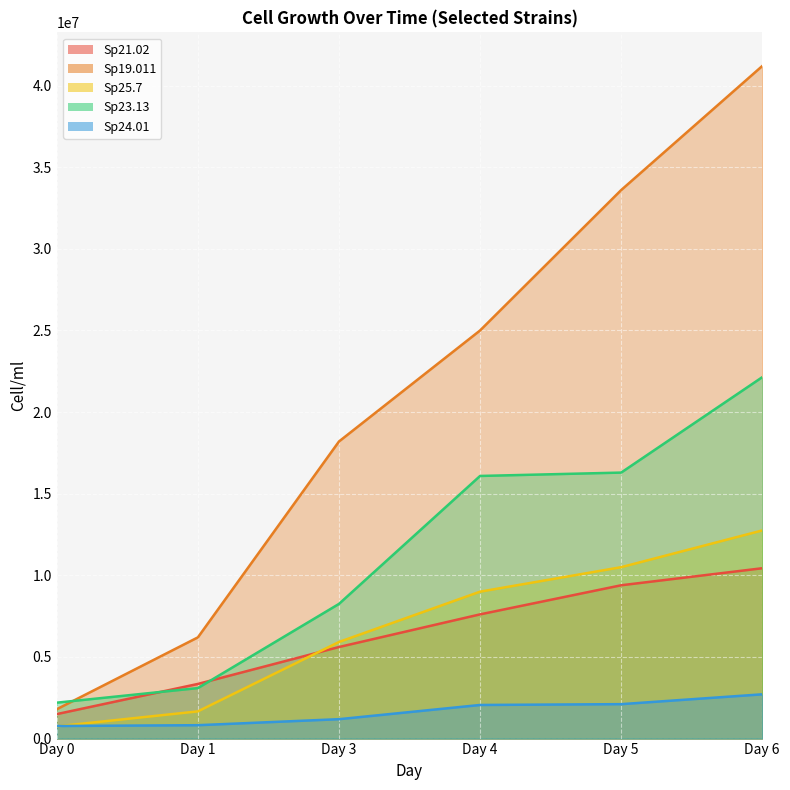

What is the lowest value of the Sp19.011 series?

1800000.0